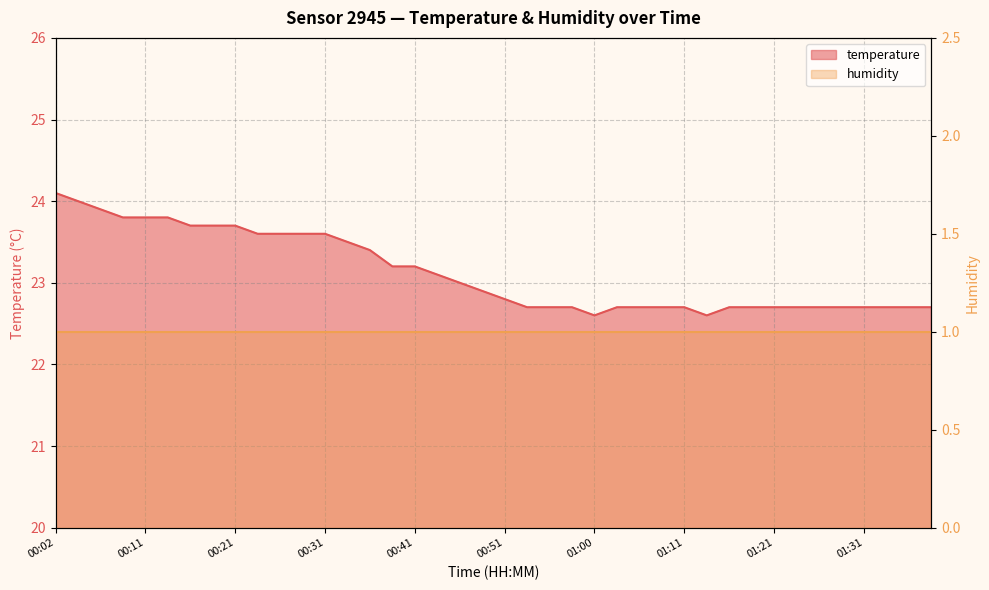

What is the minimum value shown in the chart?

22.6